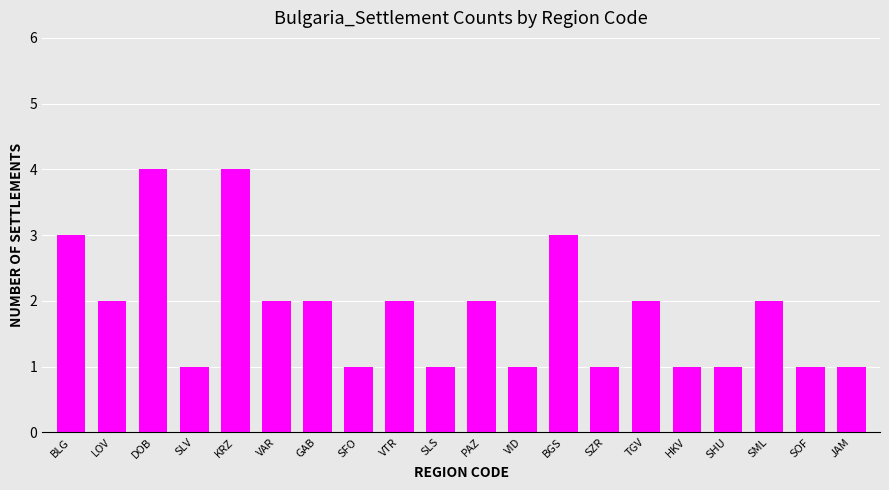

What is the change in value from VID to SML?

+1